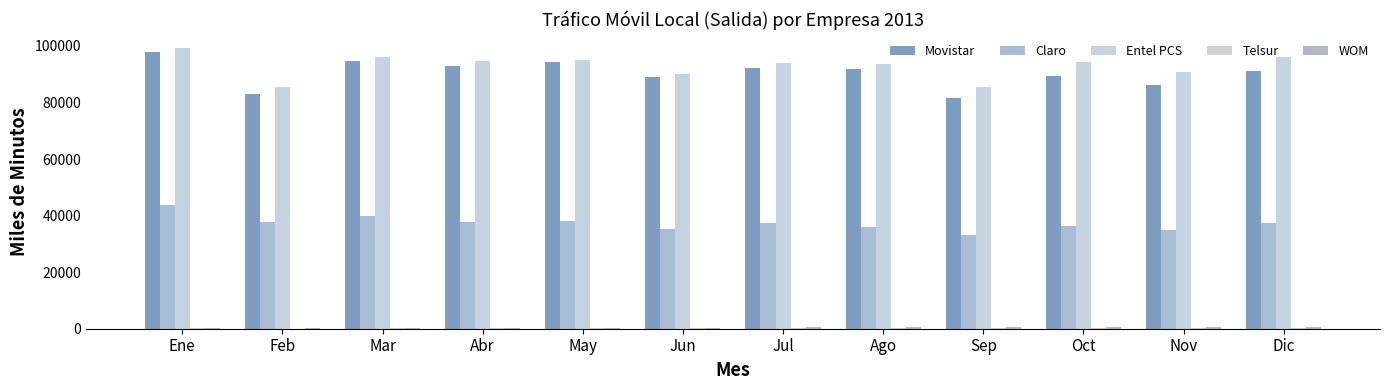

What is the sum of all Telsur values?

1317.8